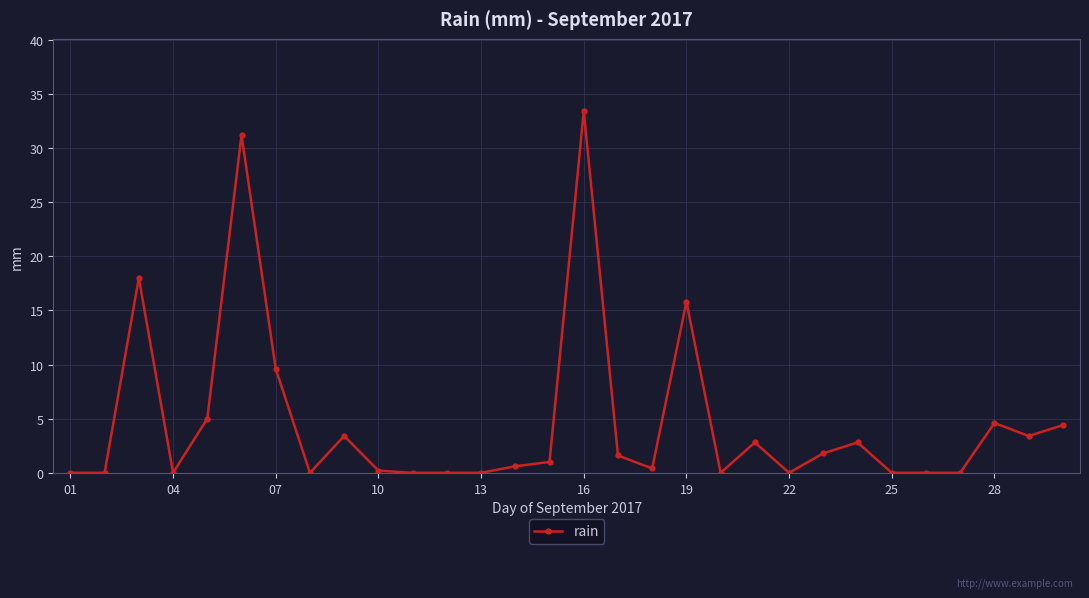

Reading right to left, transcribe all the data shown in this chart.

4.4	3.4	4.6	0.0	0.0	0.0	2.8	1.8	0.0	2.8	0.0	15.8	0.4	1.6	33.4	1.0	0.6	0.0	0.0	0.0	0.2	3.4	0.0	9.6	31.2	5.0	0.0	18.0	0.0	0.0